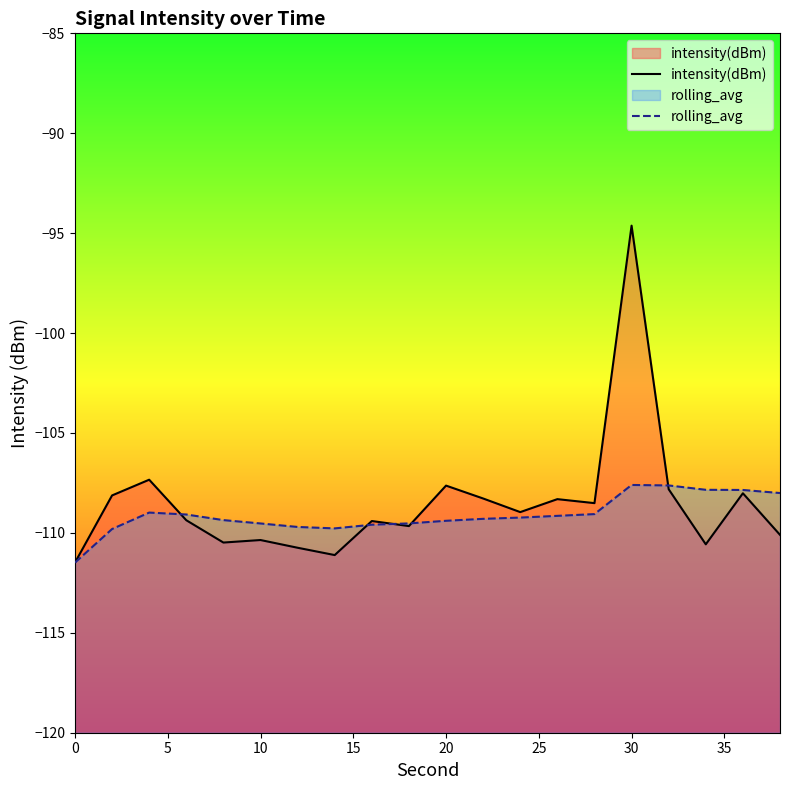

True or false: rolling_avg and intensity(dBm) cross at least once.

True